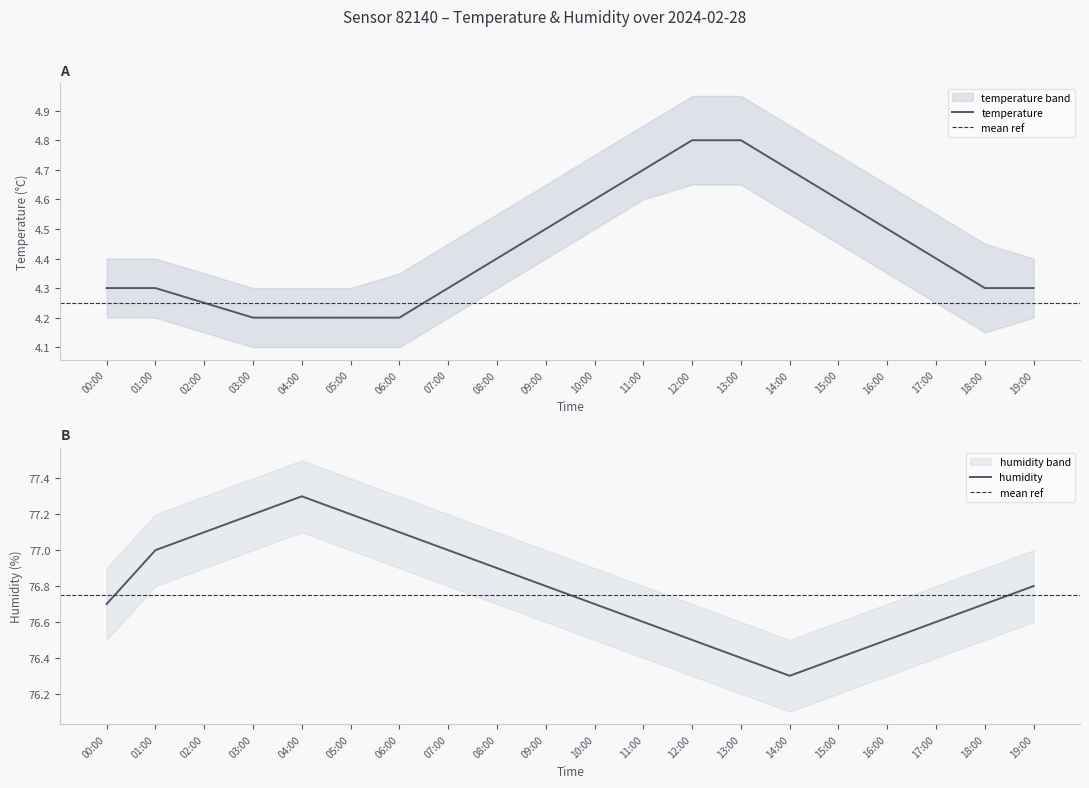

True or false: hum_lower and humidity intersect in this chart.

False